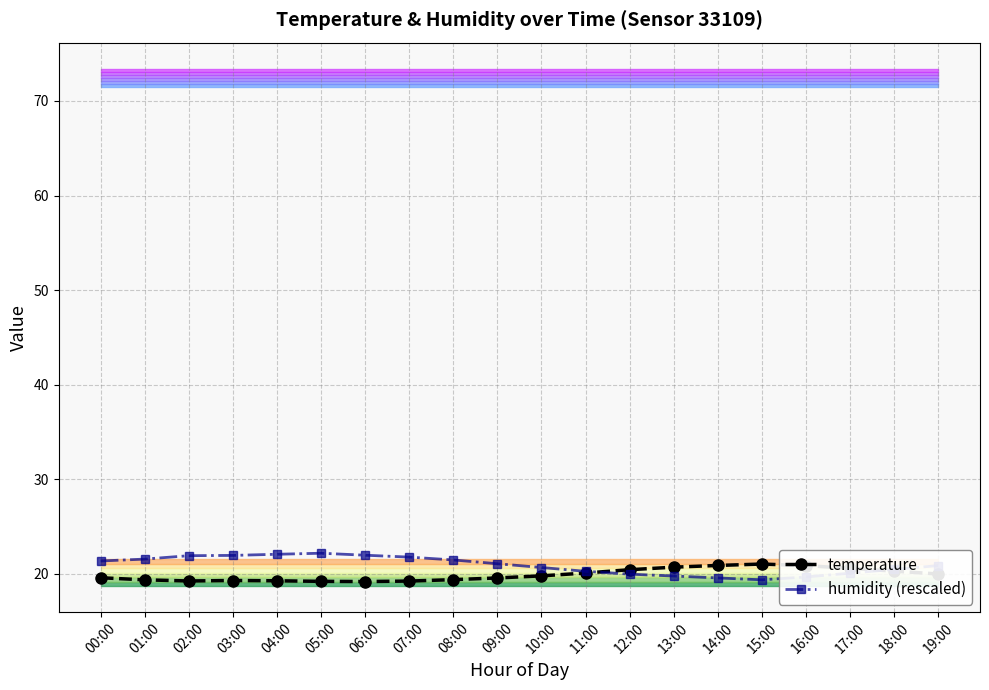

Rank the series at 19:00 from highest to lowest value.

humidity (rescaled), temperature